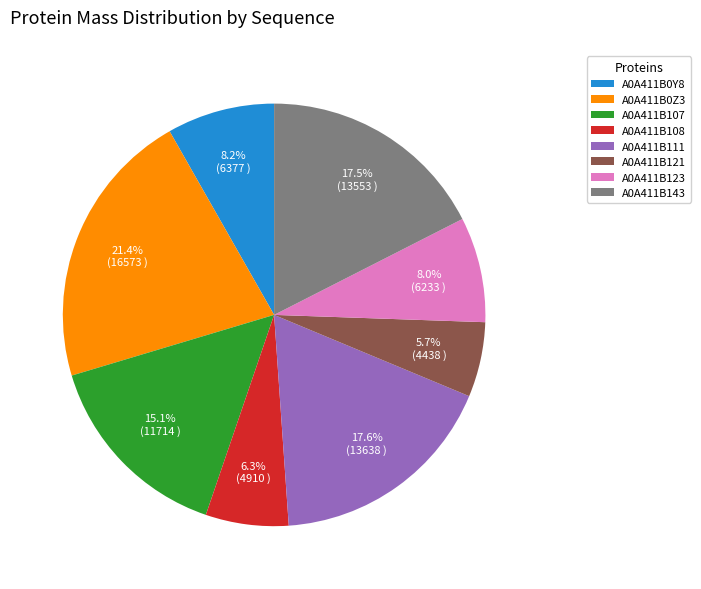

Is there any slice that represents more than half of the pie?

No